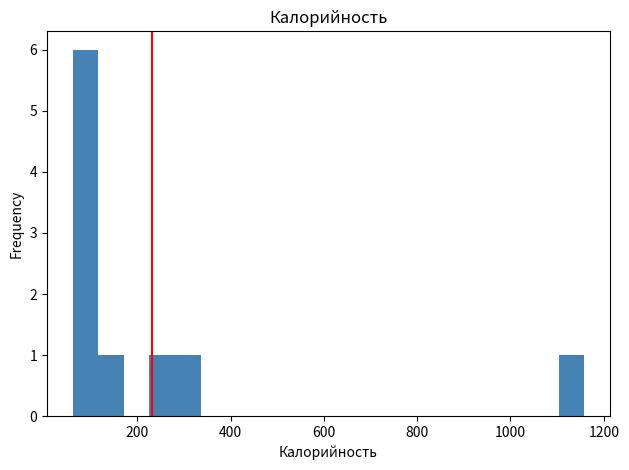

Read against the x-axis, roughly where is the centre of the tallest bar?

80